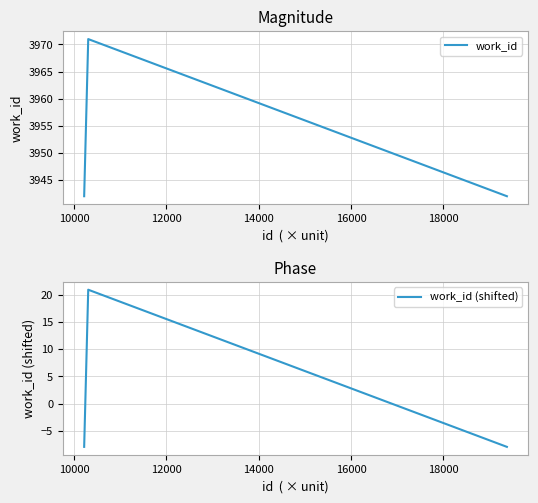

How many positive values does the work_id (shifted) series have?

1